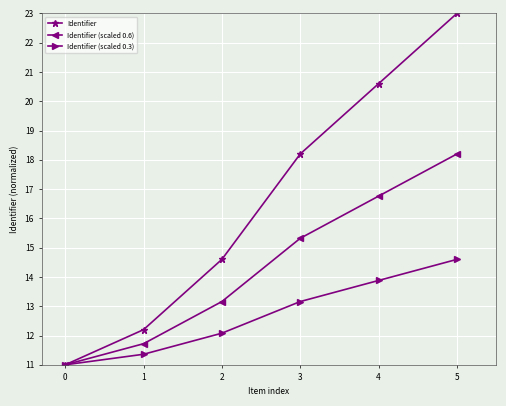

Reading left to right, transcribe all the data shown in this chart.

Identifier: 11.0	12.2	14.6	18.2	20.6	23.0
Identifier (scaled 0.6): 11.0	11.7	13.2	15.3	16.8	18.2
Identifier (scaled 0.3): 11.0	11.4	12.1	13.2	13.9	14.6